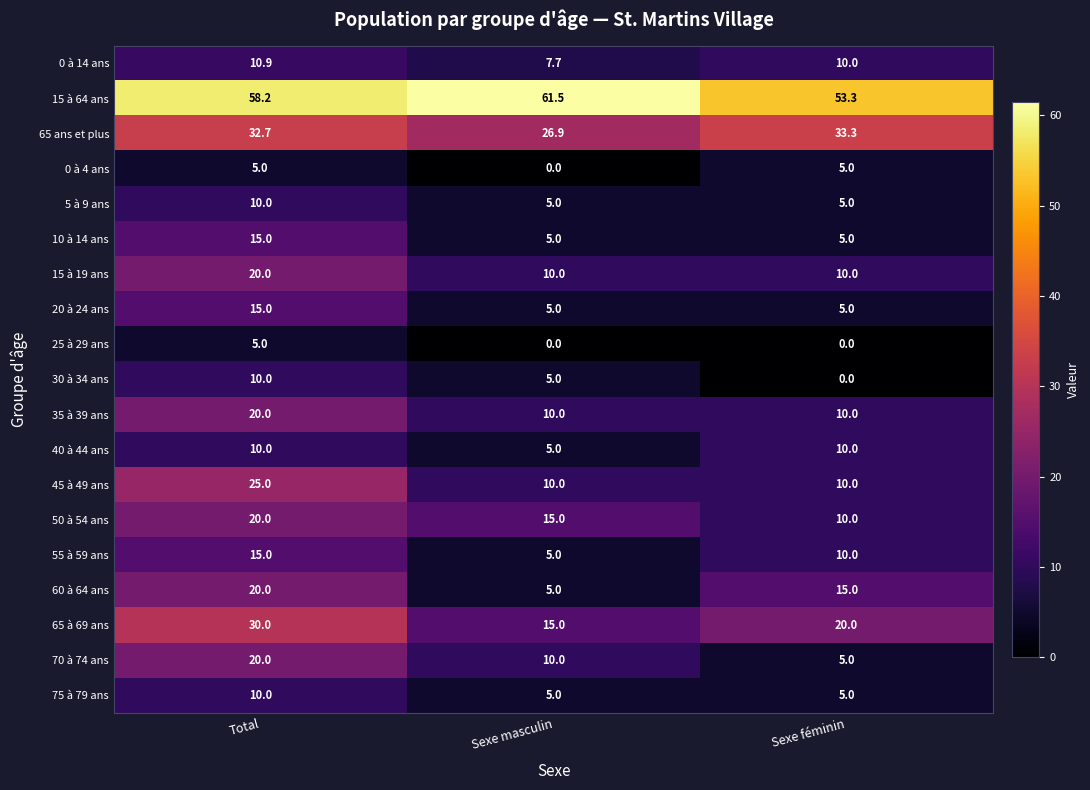

Count the number of categories in the chart.

3